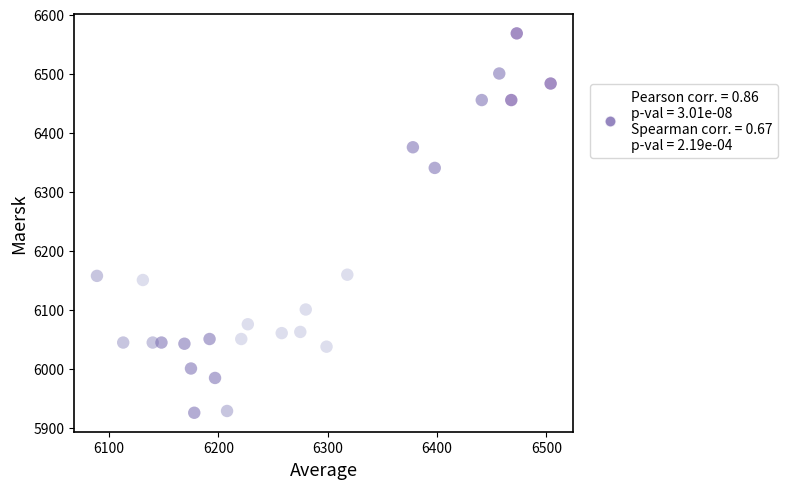

What is the range of X values (max minus min)?

415